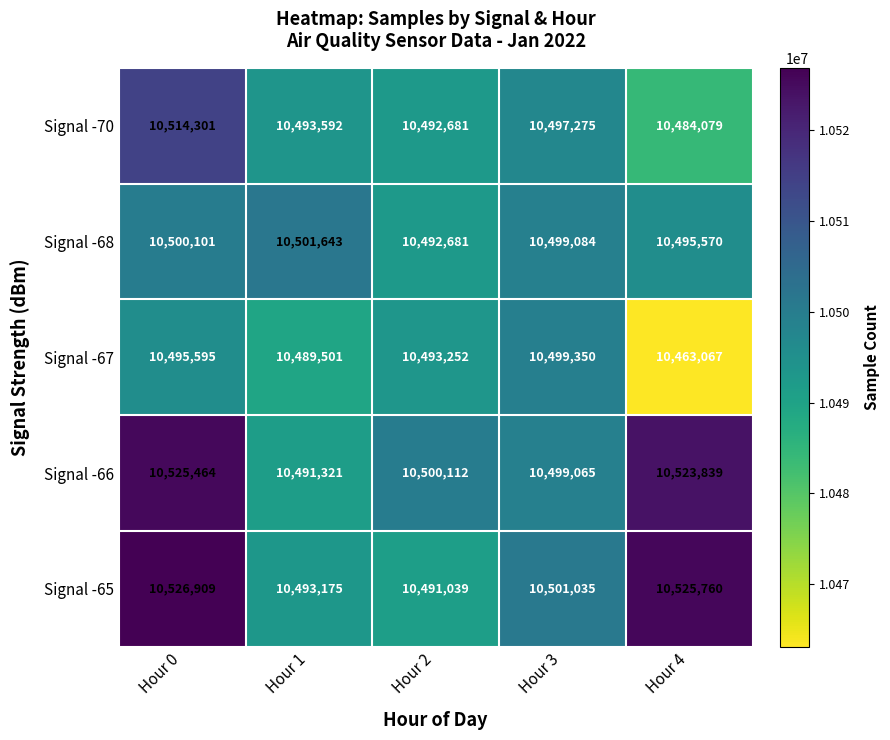

How many series are shown in this chart?

5